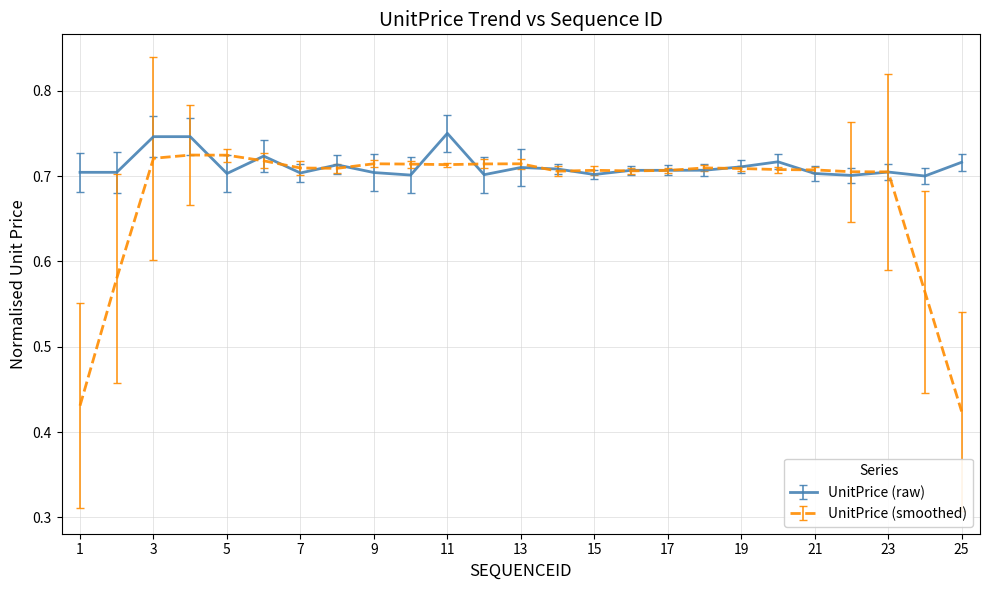

Which series has the largest range (max minus min)?

UnitPrice (smoothed)